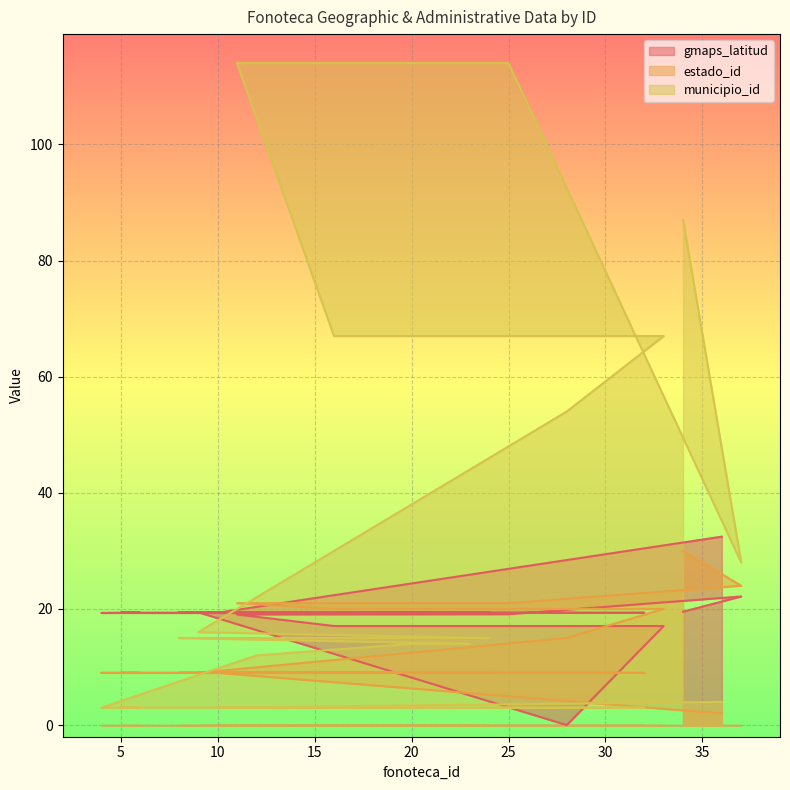

Rank the series by their average value, from lowest to highest.

estado_id, gmaps_latitud, municipio_id